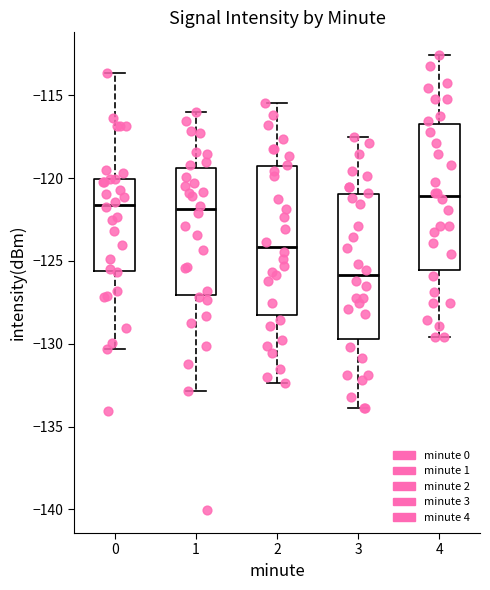

Reading left to right, transcribe this box plot: for each box, give where its median line is, the range the box spans, and where its two whiskers end, as read against the y-axis. The values are not printed on the chart, so give them approximately, as read against the axis.

0: median -121.5, box -125.5 to -120.0, whiskers -130.5 to -113.5
1: median -122.0, box -127.0 to -119.5, whiskers -133.0 to -116.0
2: median -124.0, box -128.5 to -119.5, whiskers -132.5 to -115.5
3: median -126.0, box -129.5 to -121.0, whiskers -134.0 to -117.5
4: median -121.0, box -125.5 to -116.5, whiskers -129.5 to -112.5